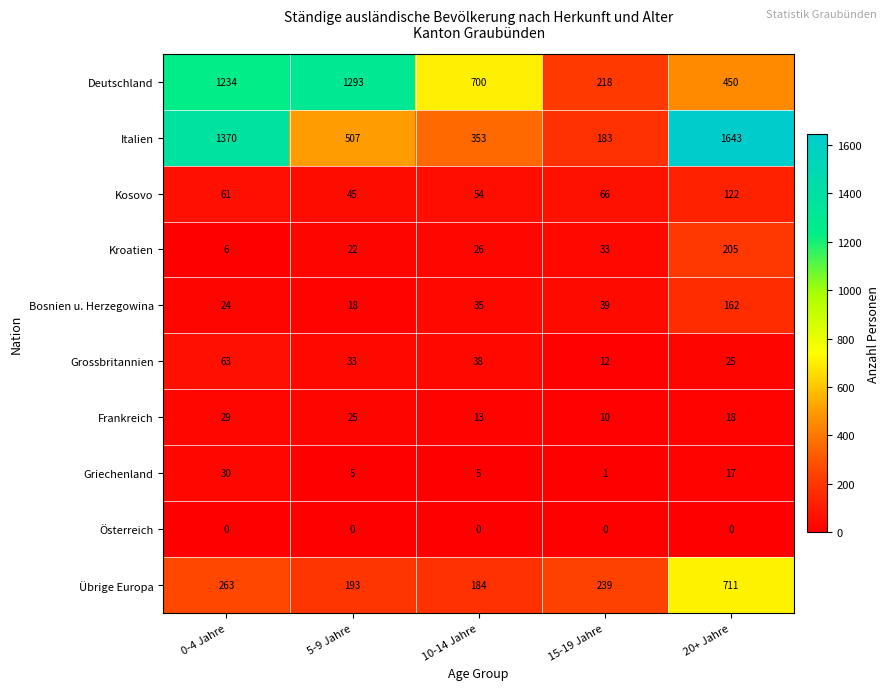

What is the difference between the maximum and minimum values in the Deutschland series?

1075